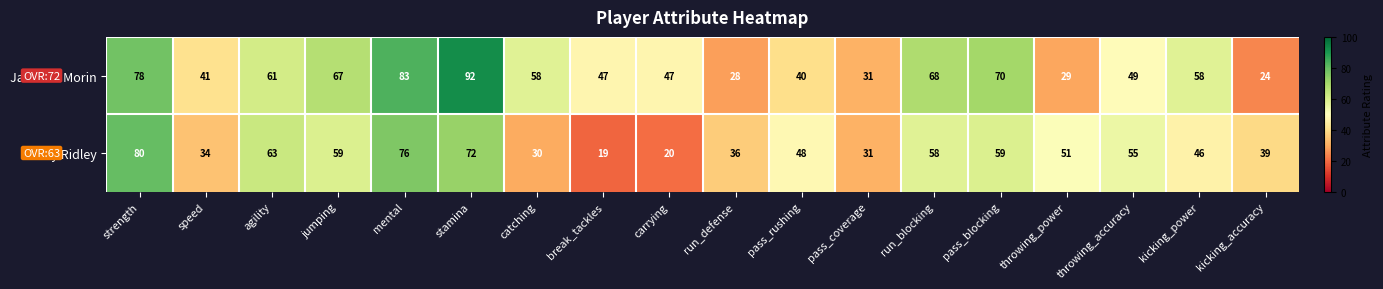

Which label corresponds to the smallest value in the chart?

break_tackles